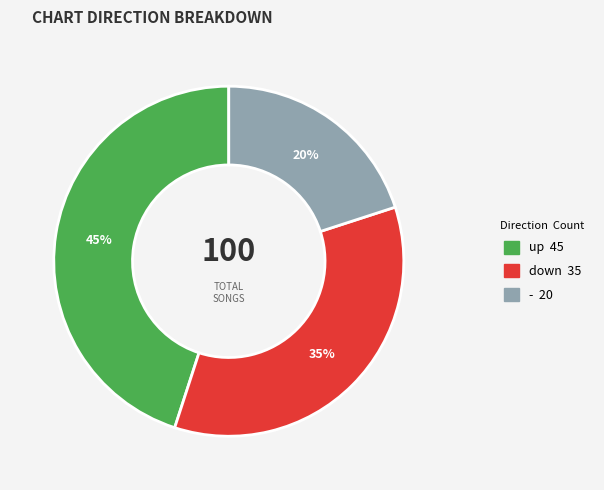

To the nearest percent, what portion does down represent?

35%